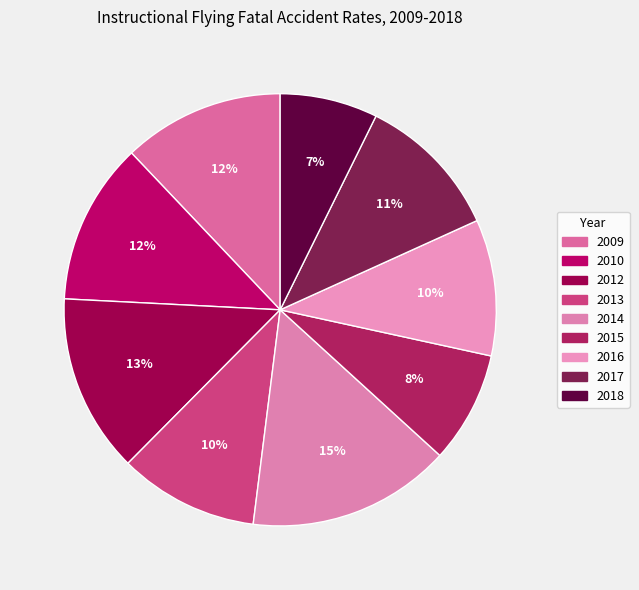

Which category has the biggest portion of the pie?

2014